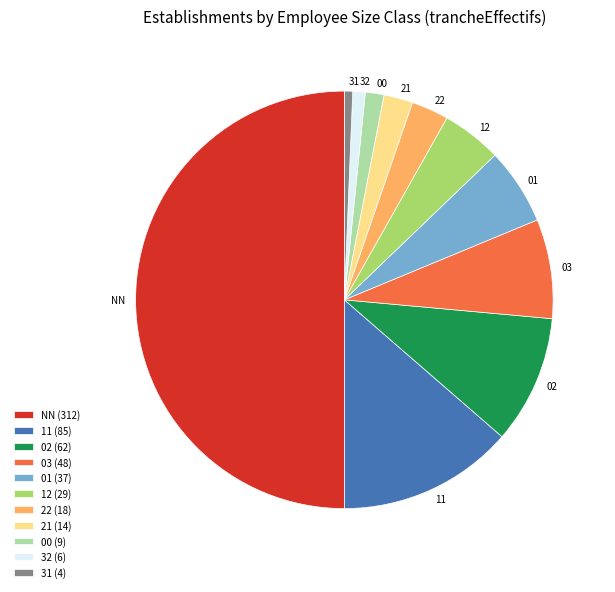

Is 31 the majority of the pie?

No